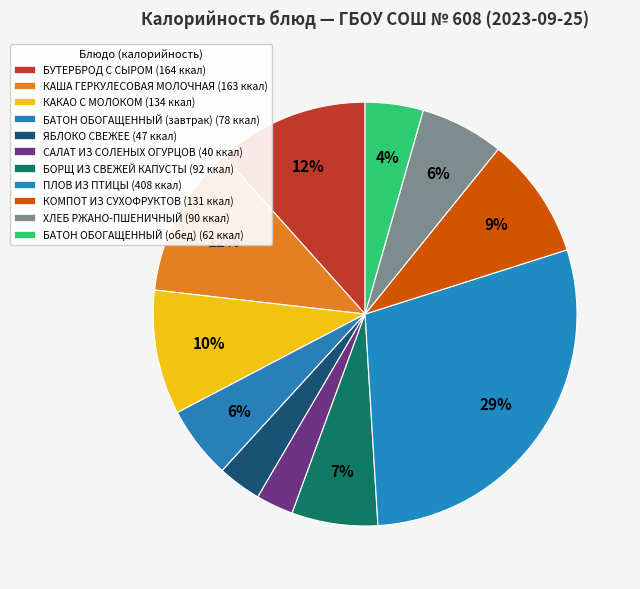

What is the change in value from КАКАО С МОЛОКОМ to БАТОН ОБОГАЩЕННЫЙ (завтрак)?

-56.0